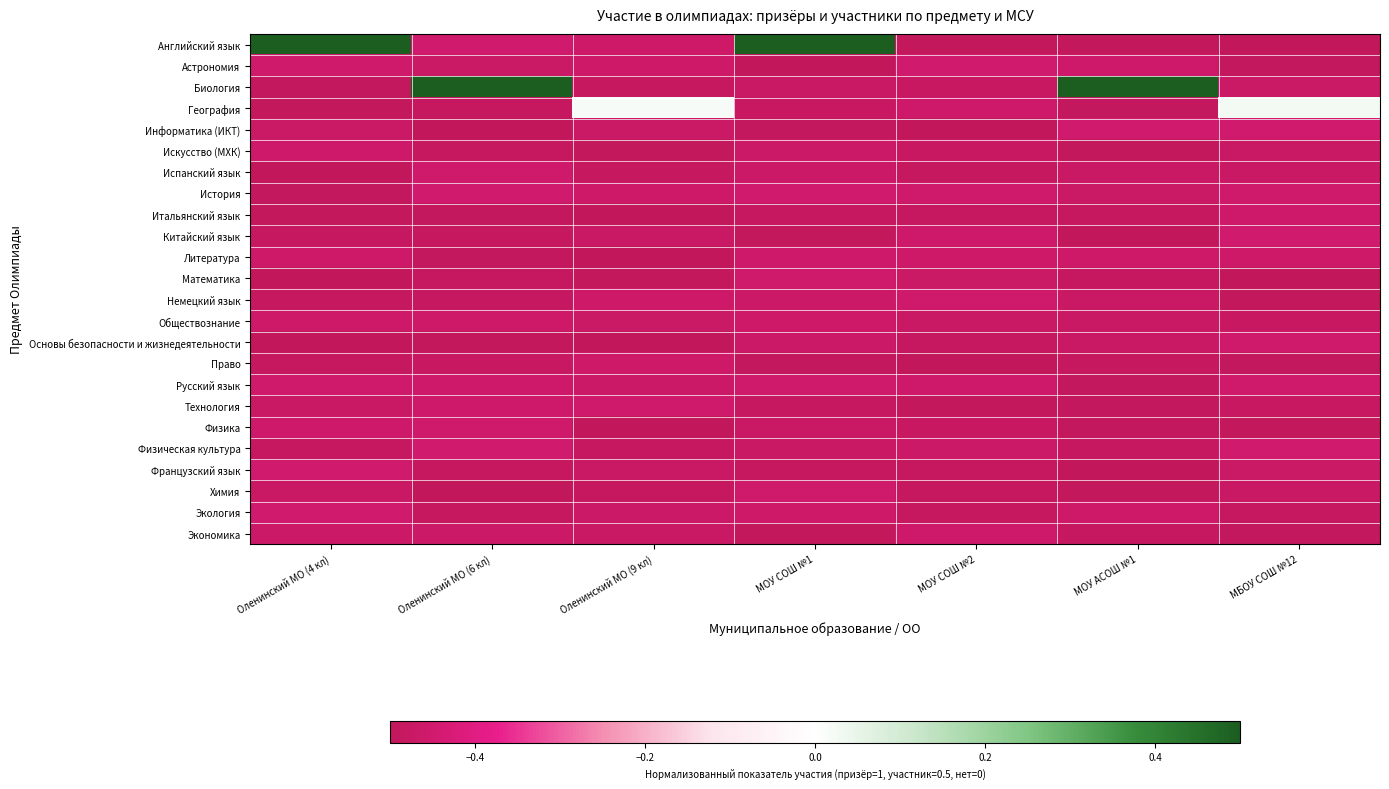

Which series has the largest total across all categories?

Английский язык